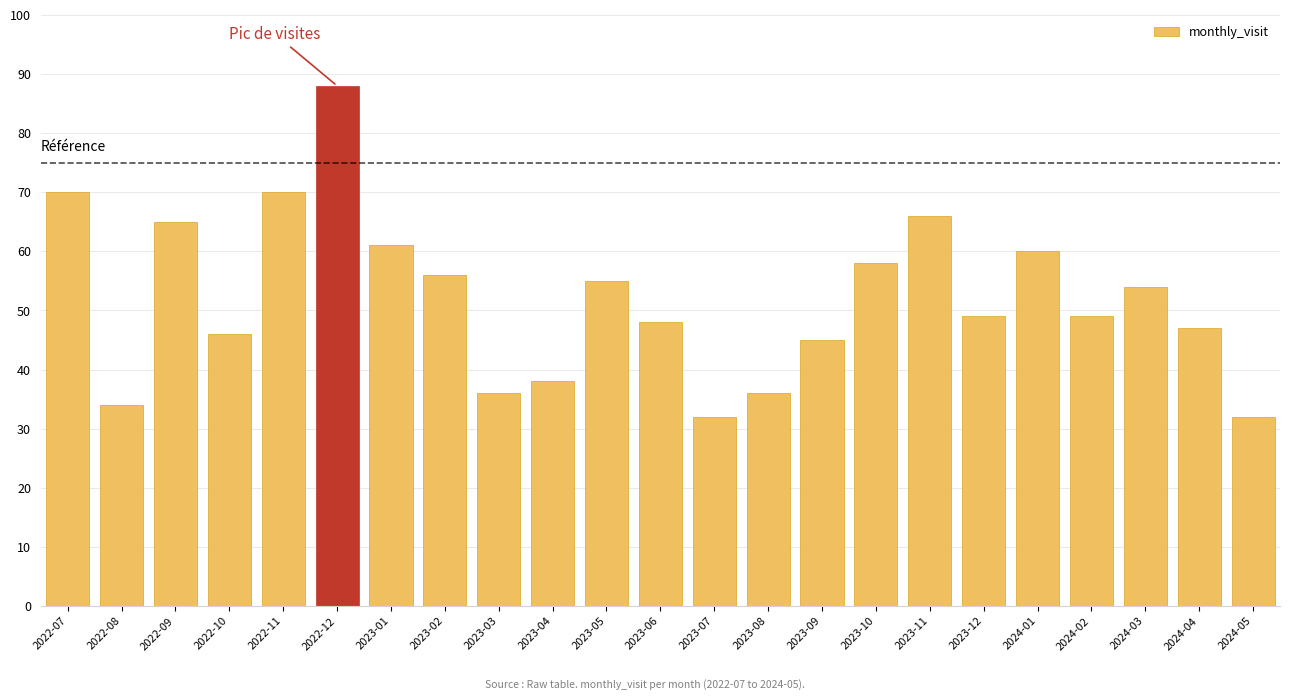

Reading left to right, list all the values displayed in this chart.

70	34	65	46	70	88	61	56	36	38	55	48	32	36	45	58	66	49	60	49	54	47	32